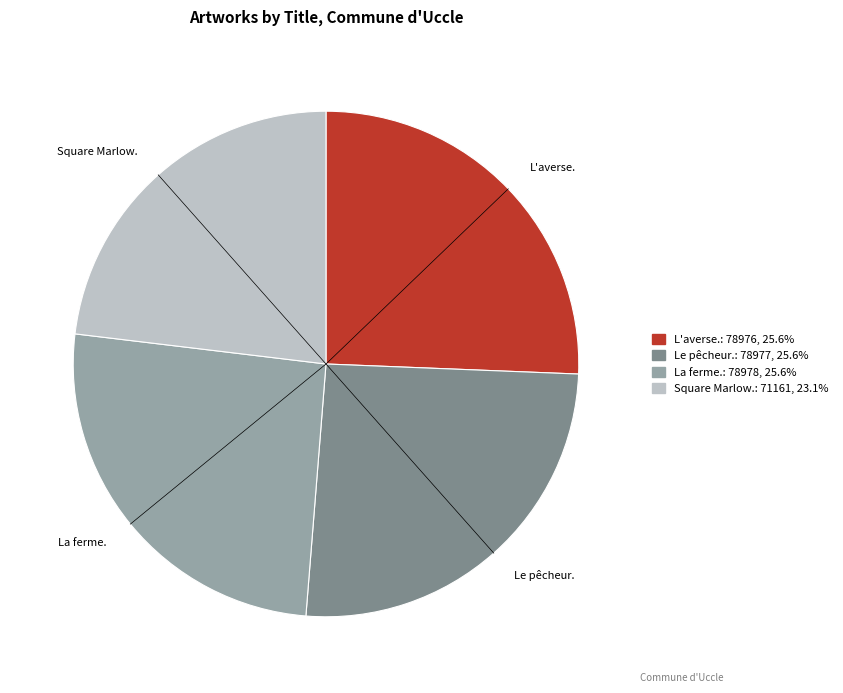

Is there a majority slice in this chart?

No